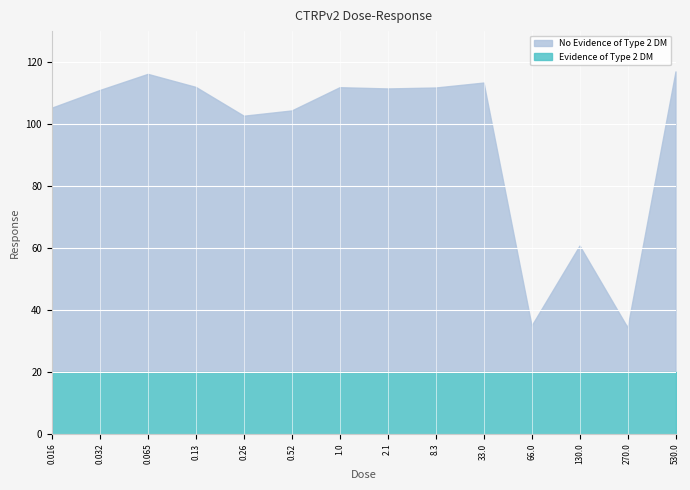

How many data points are less than 111?

6